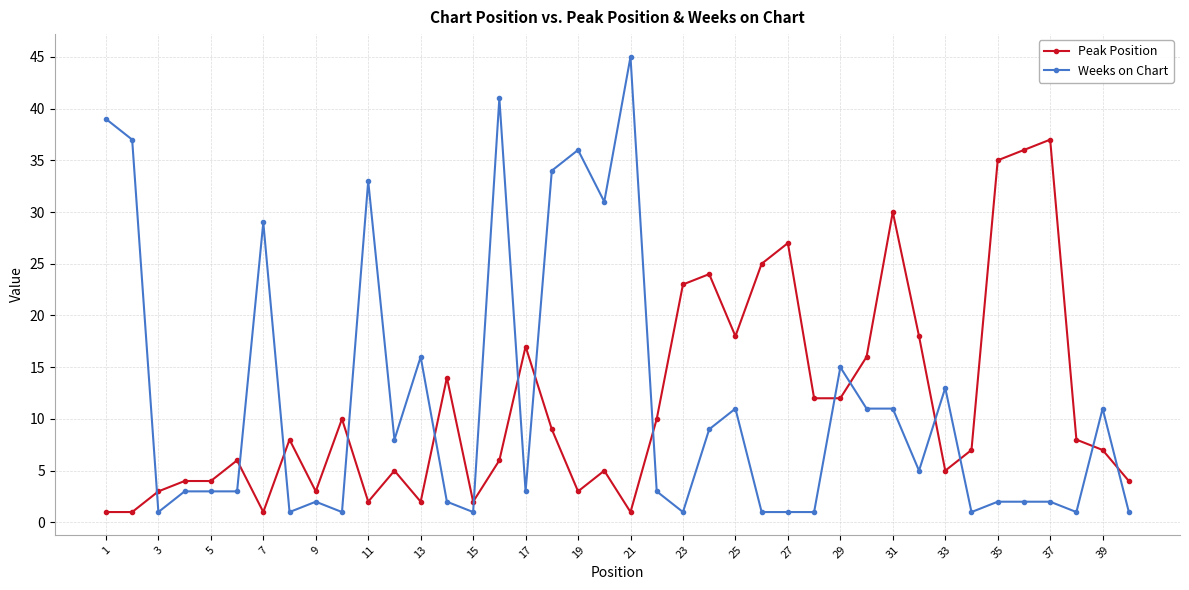

What is the highest value of the Weeks on Chart series?

45